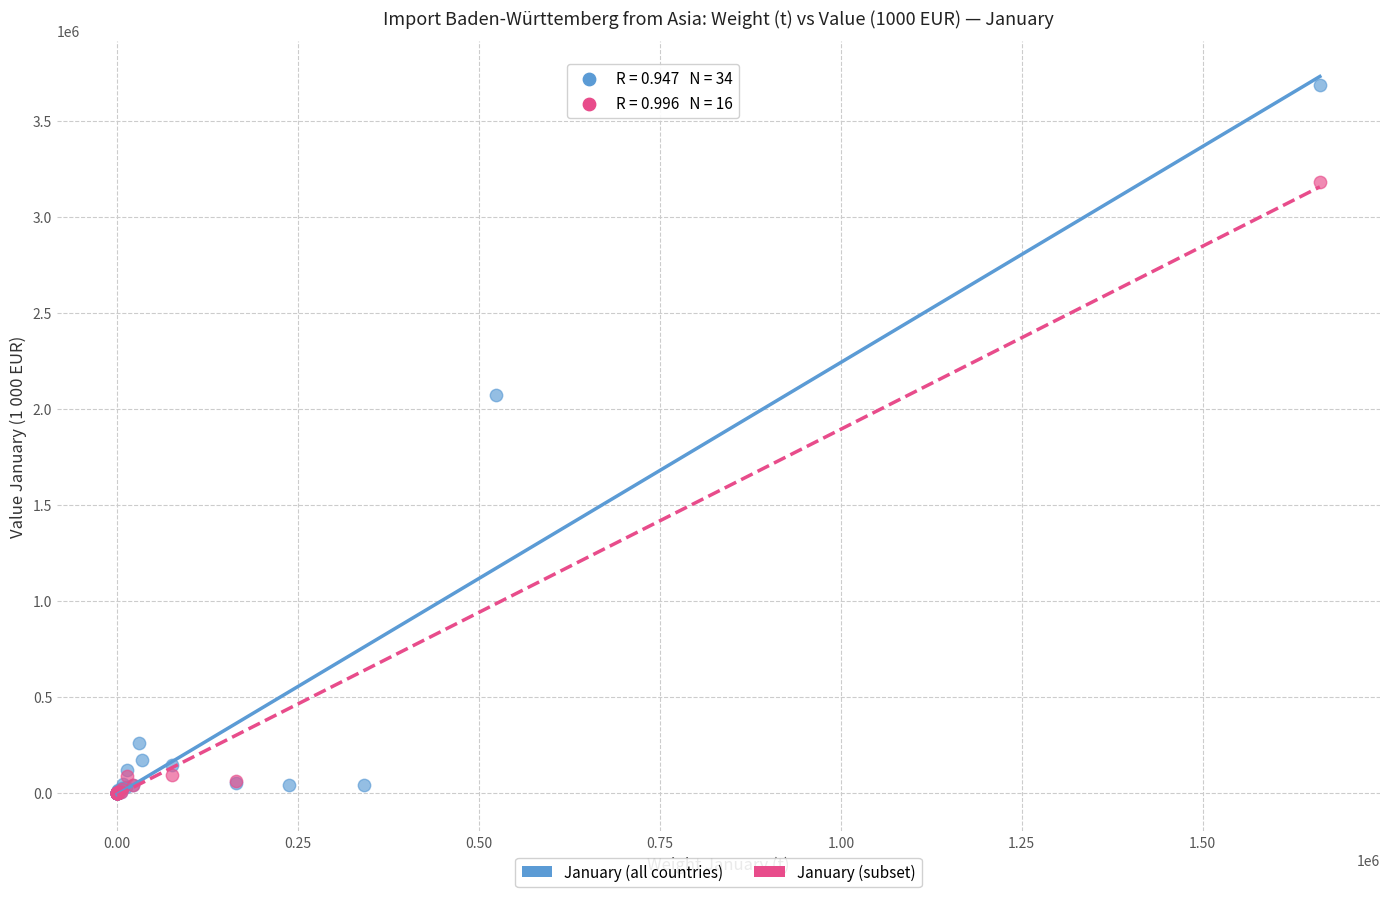

Which series contains the highest Y value?

January (all countries)